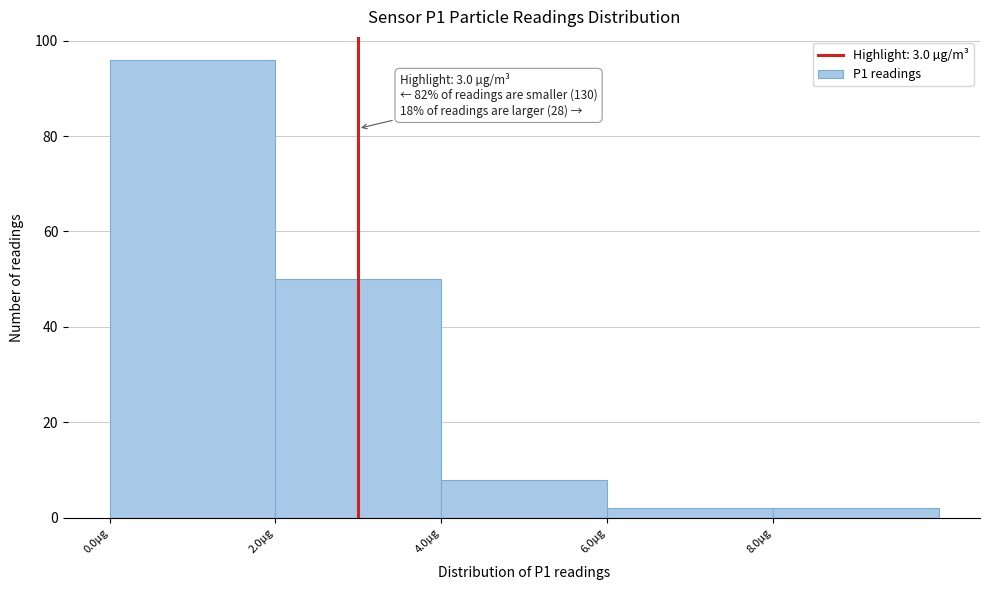

Over which range of the x-axis is the bar tallest?

0 to 2